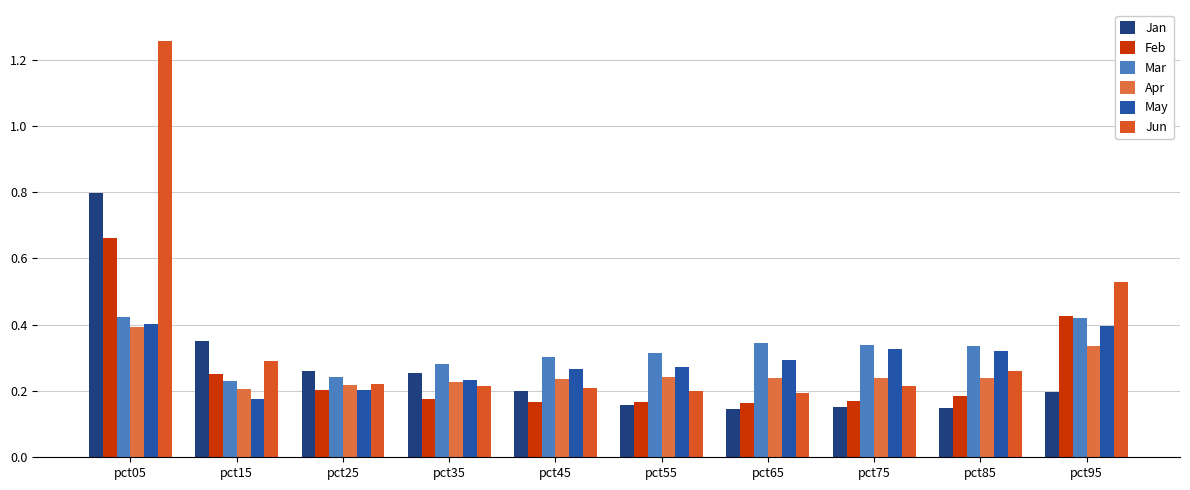

Which series changed the most between pct05 and pct85?

Jun